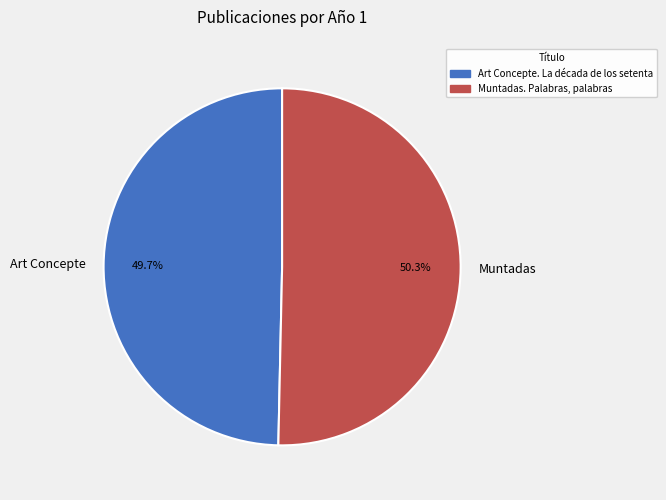

Approximately how many times larger is the value at Art Concepte compared to Muntadas?

1.0